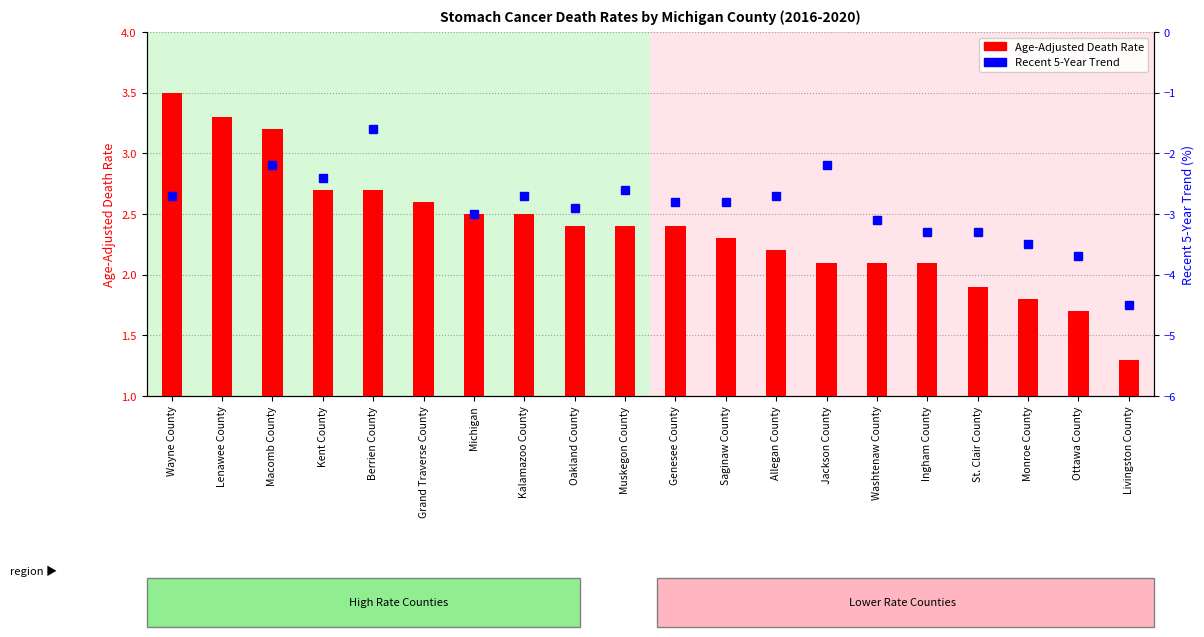

Read the Recent 5-Year Trend value at Wayne County.

-2.7